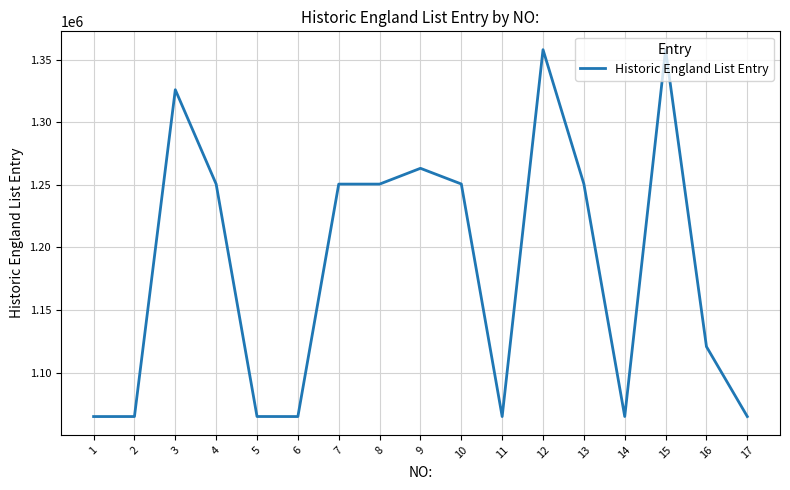

What is the minimum value shown in the chart?

1064983